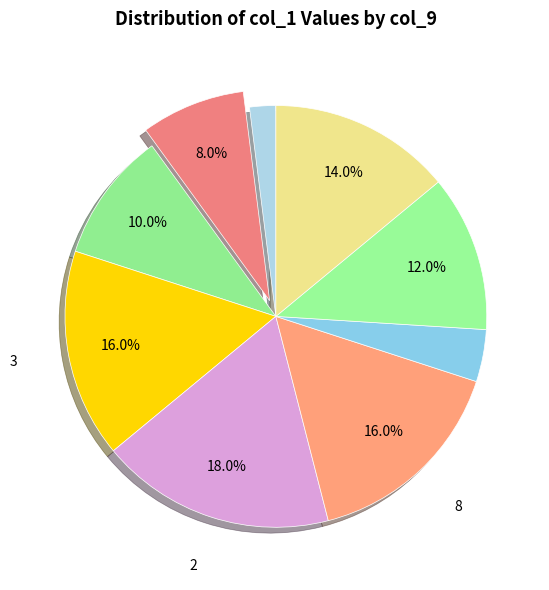

How many segments does this pie chart have?

9